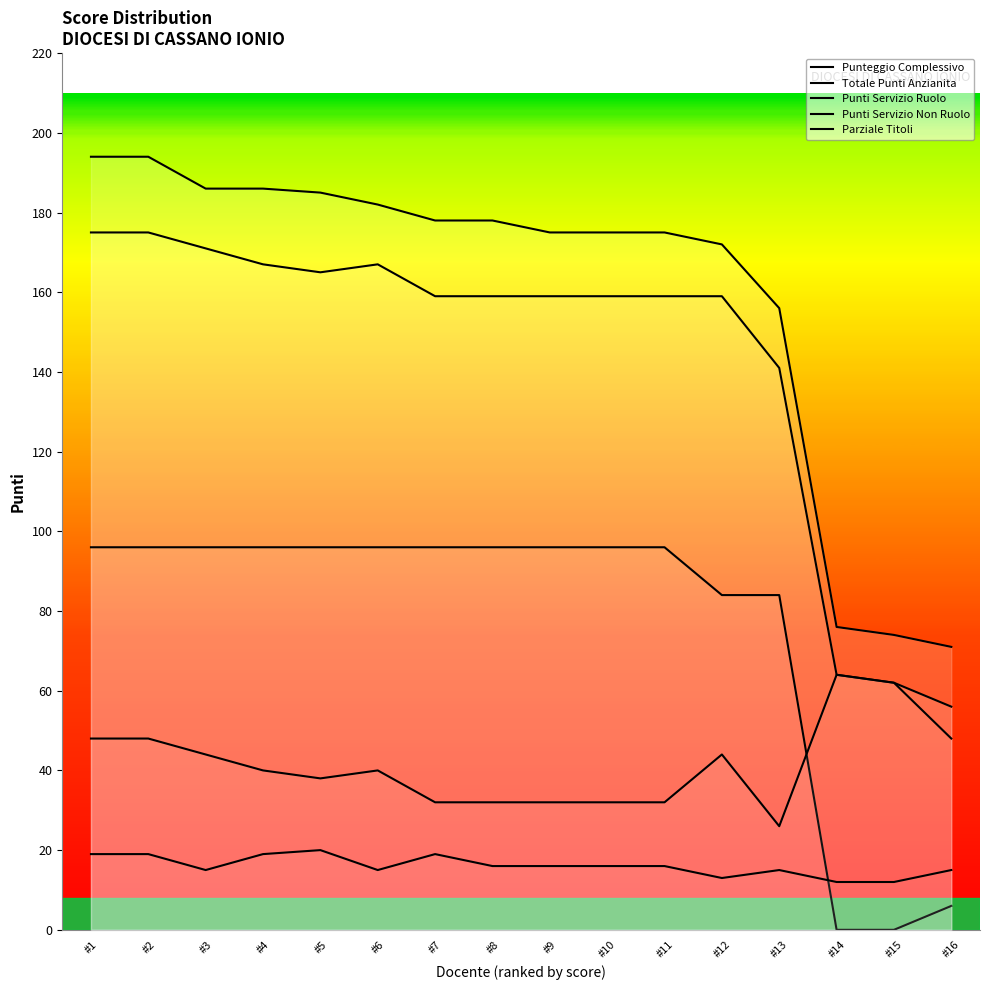

True or false: Punti Servizio Non Ruolo and Punti Servizio Ruolo cross at least once.

True